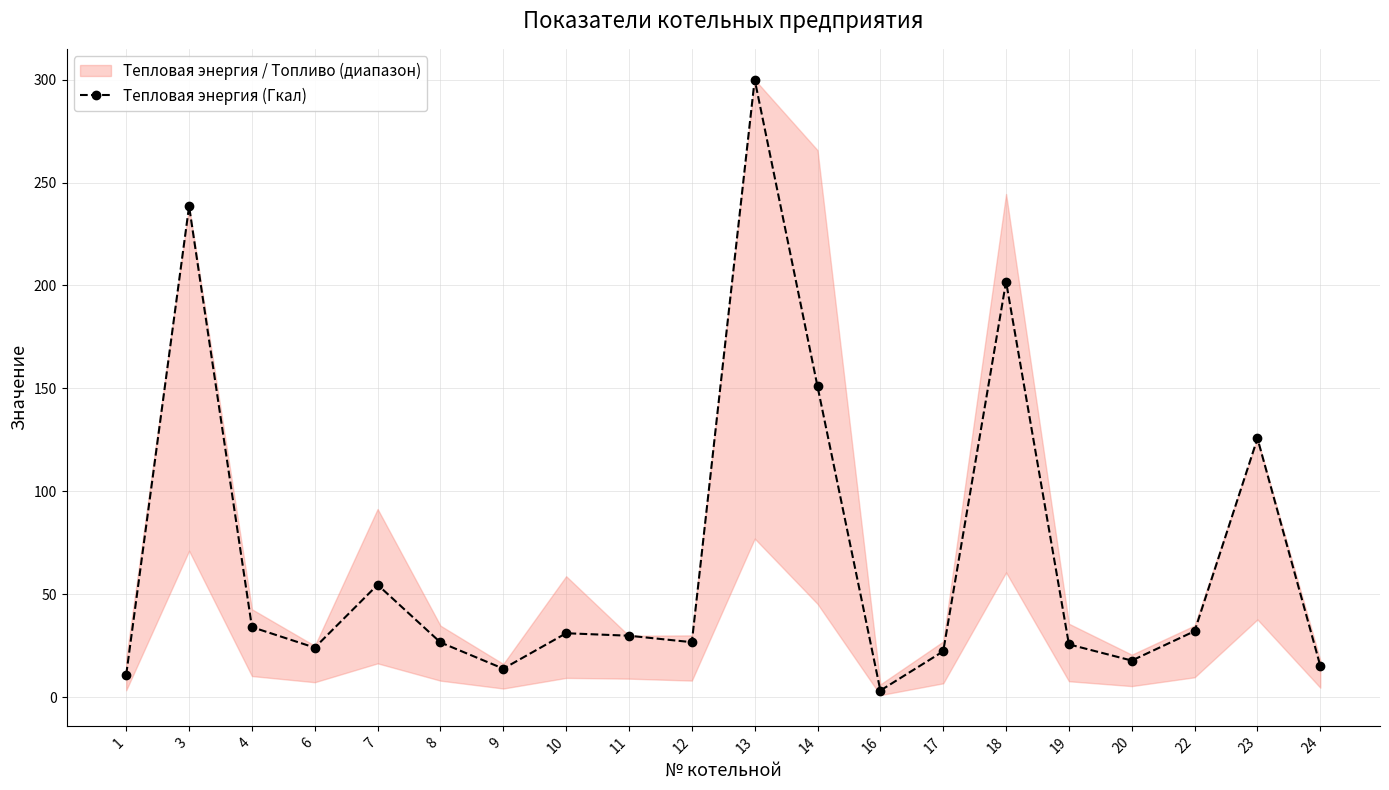

Reading right to left, what are all the values shown in this chart?

15.1	125.7	32.0	17.7	25.6	201.8	22.2	3.2	150.9	300.0	26.6	29.8	31.0	13.8	26.5	54.5	24.0	34.0	238.5	10.9